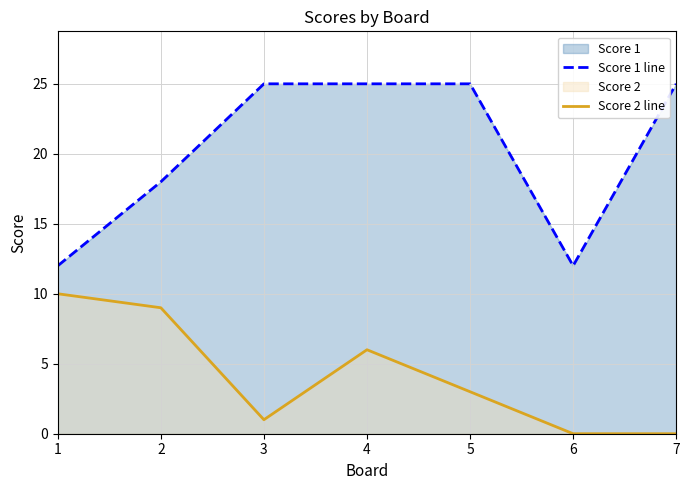

How many interior local valleys does the Score 1 line series have?

1